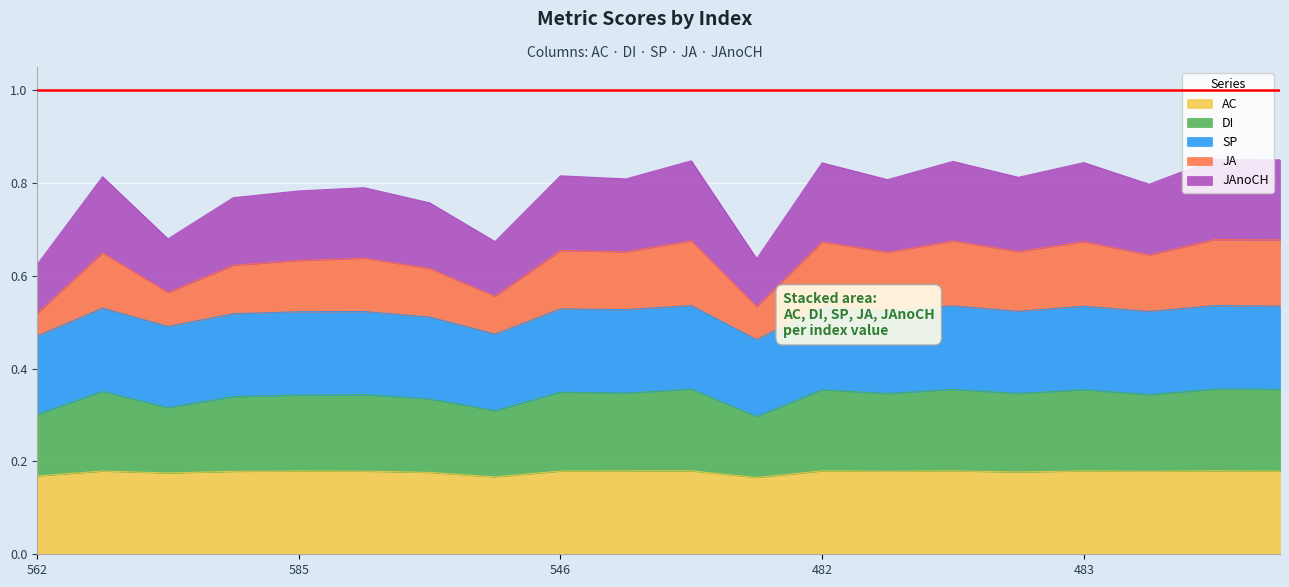

Rank the categories by JA value from lowest to highest.

562, 41, 212, 200, 26, 140, 585, 101, 487, 570, 170, 203, 10, 546, 482, 483, 106, 36, 564, 520